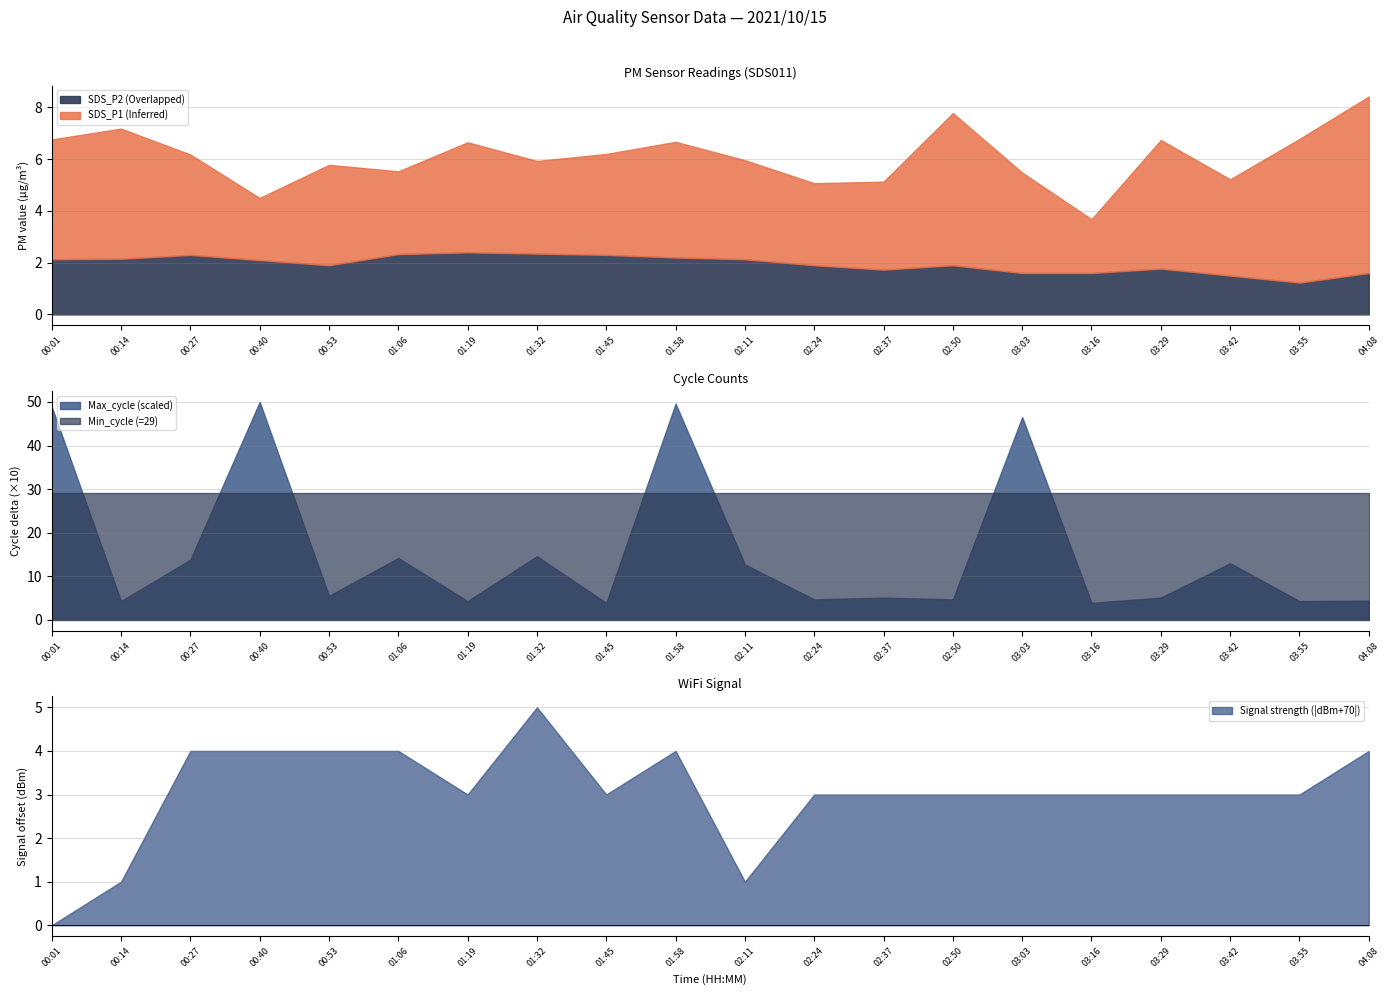

At how many categories does at least one series exceed -36?

20